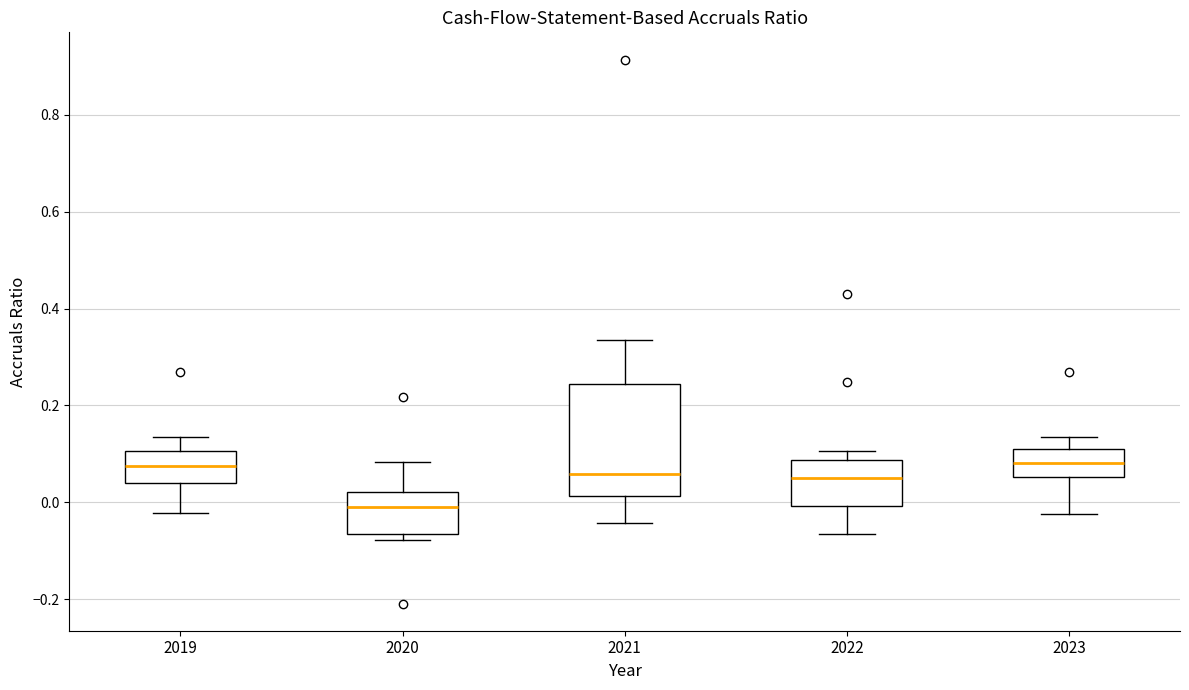

Which box's median line is the lowest?

2020